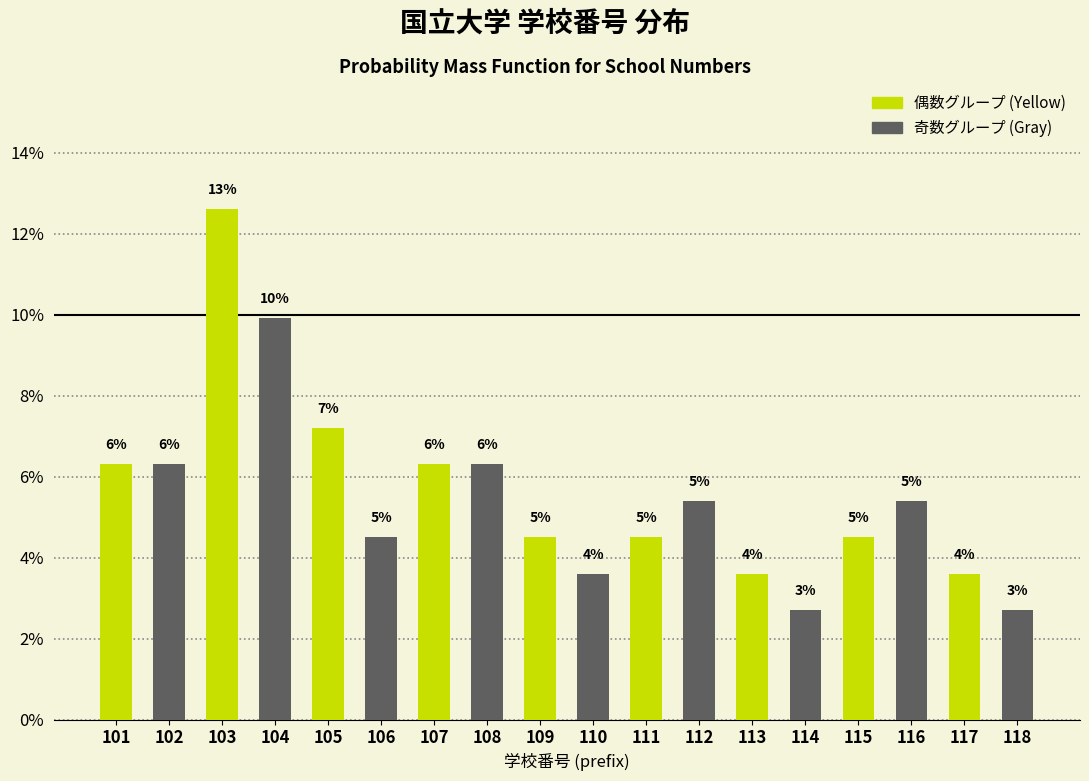

How many bars are there in total?

18